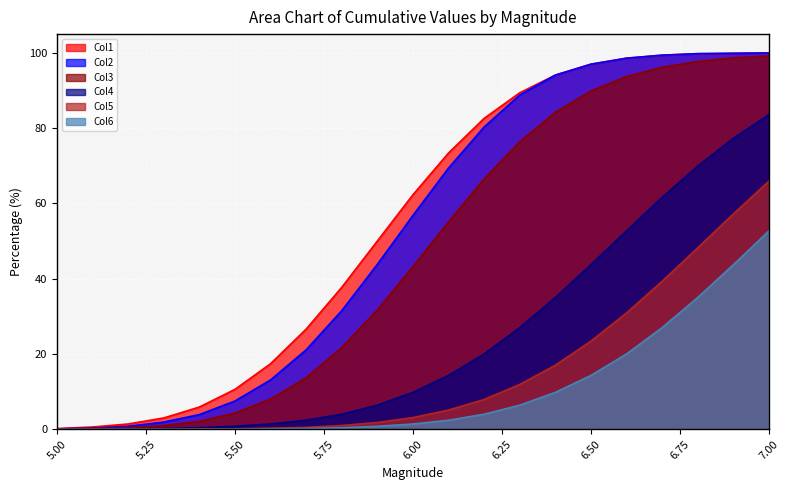

True or false: Col1 has a value of 73.5 at 5.9.

False